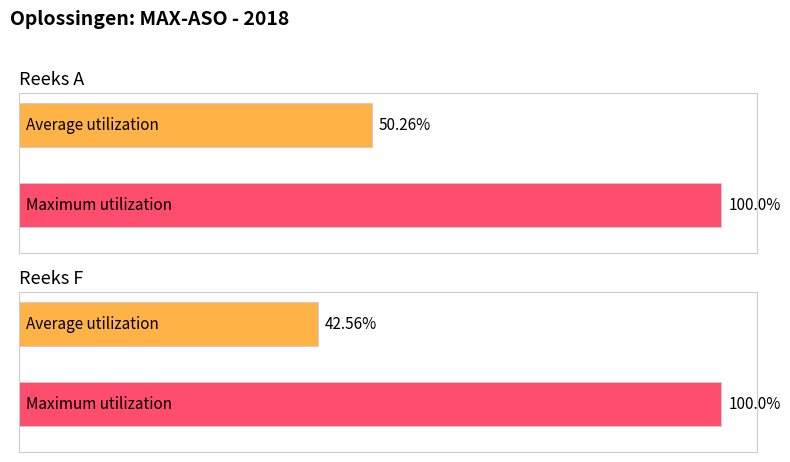

List the series in order of their overall mean, highest first.

Reeks A, Reeks F